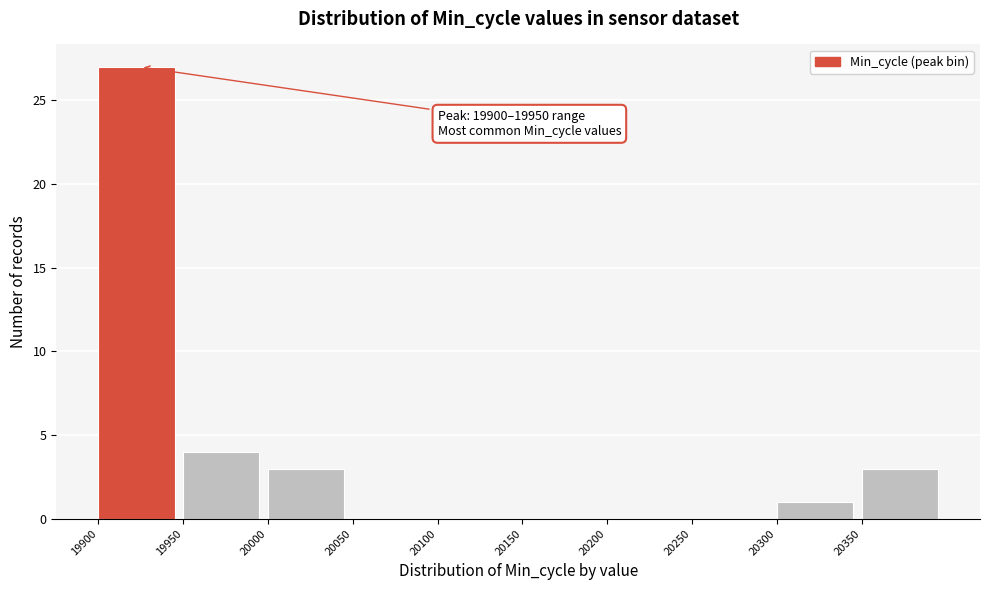

Which range on the x-axis has the tallest bar?

19900 to 19950